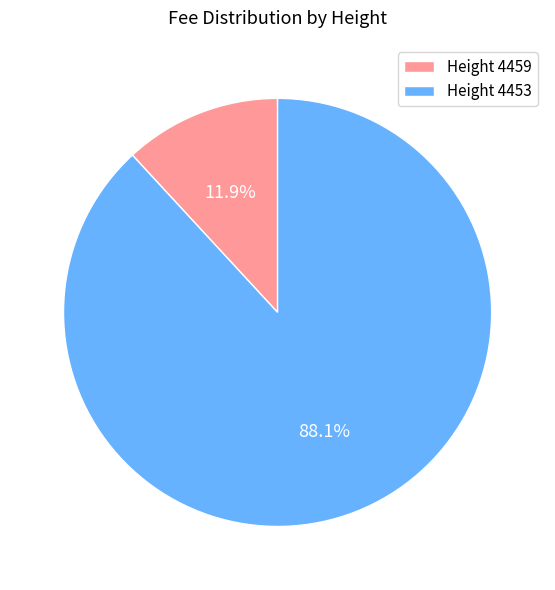

What is the largest slice in the pie chart?

Height 4453